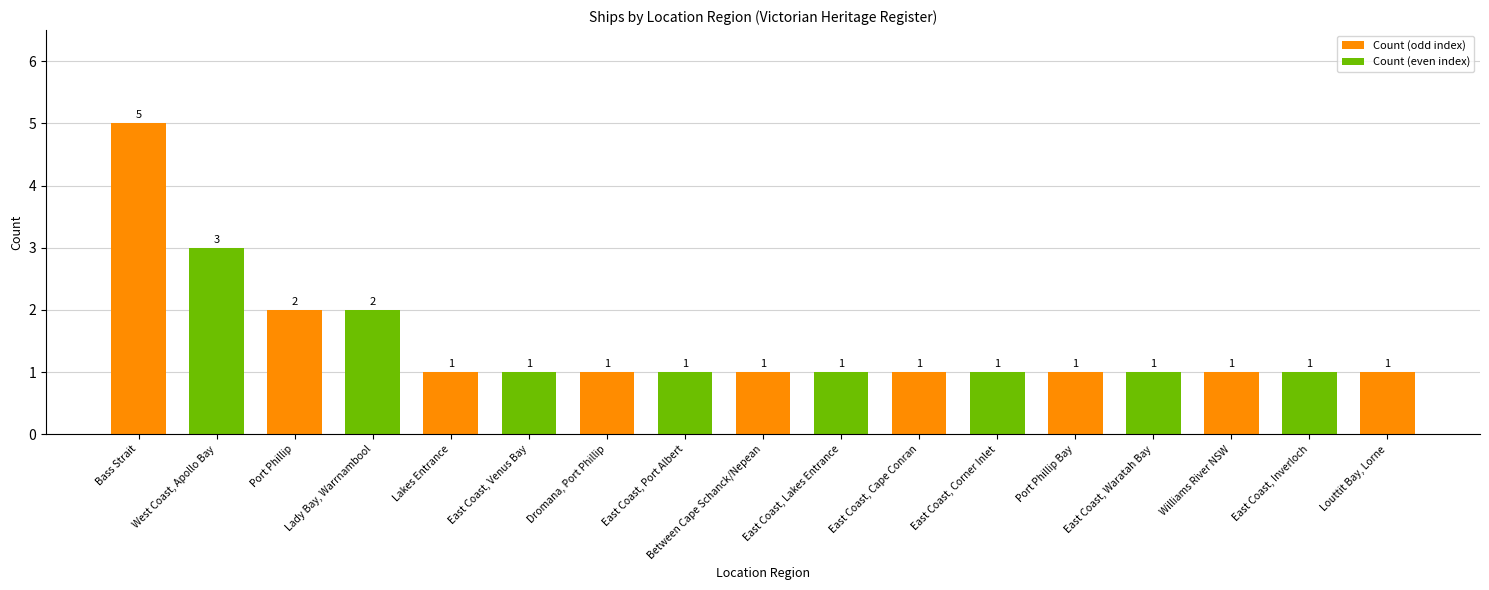

What is the value of the 15th bar from the left?

1